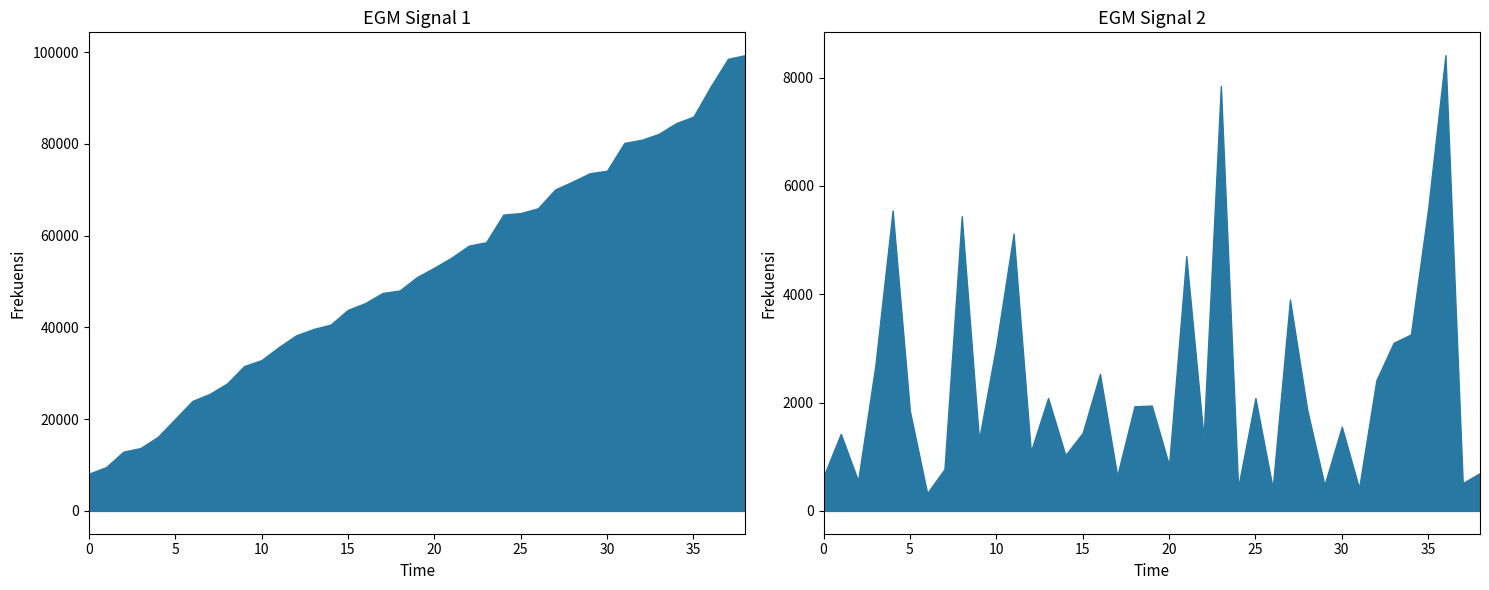

What is the minimum value for score?

328.0